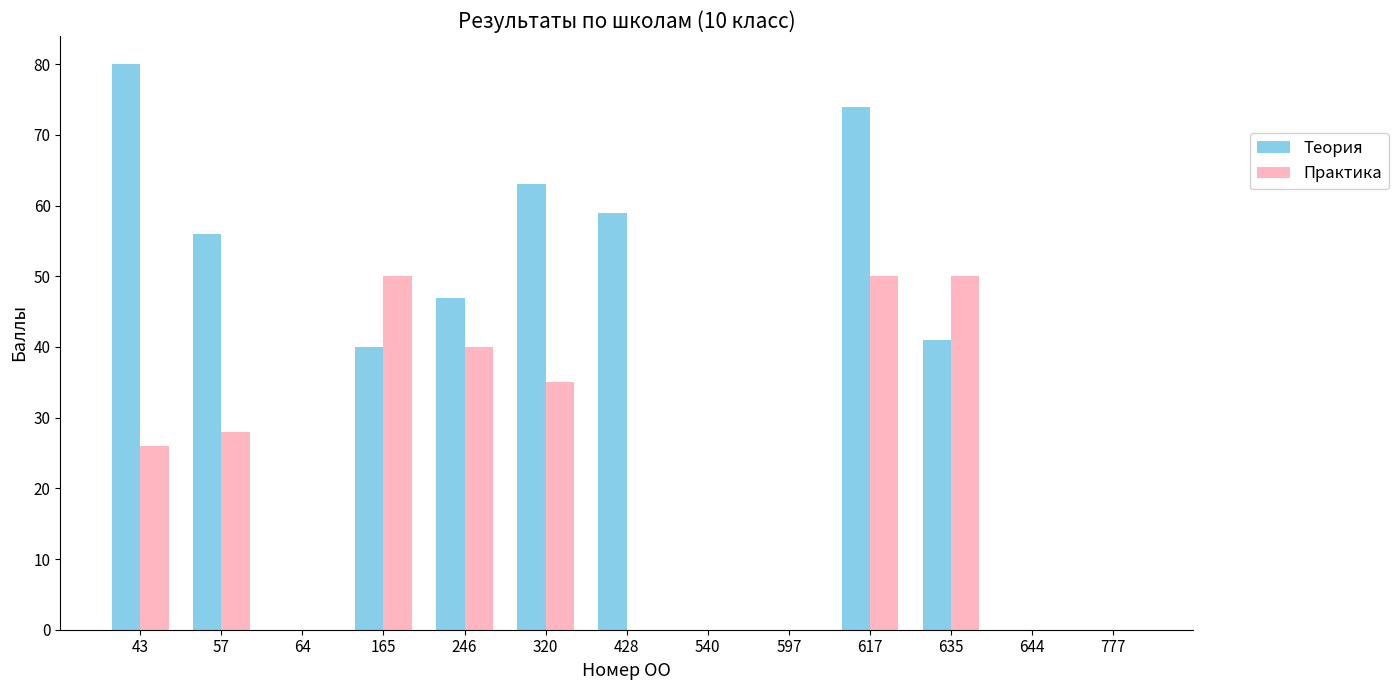

Between 320 and 540, which series saw the biggest shift?

Теория